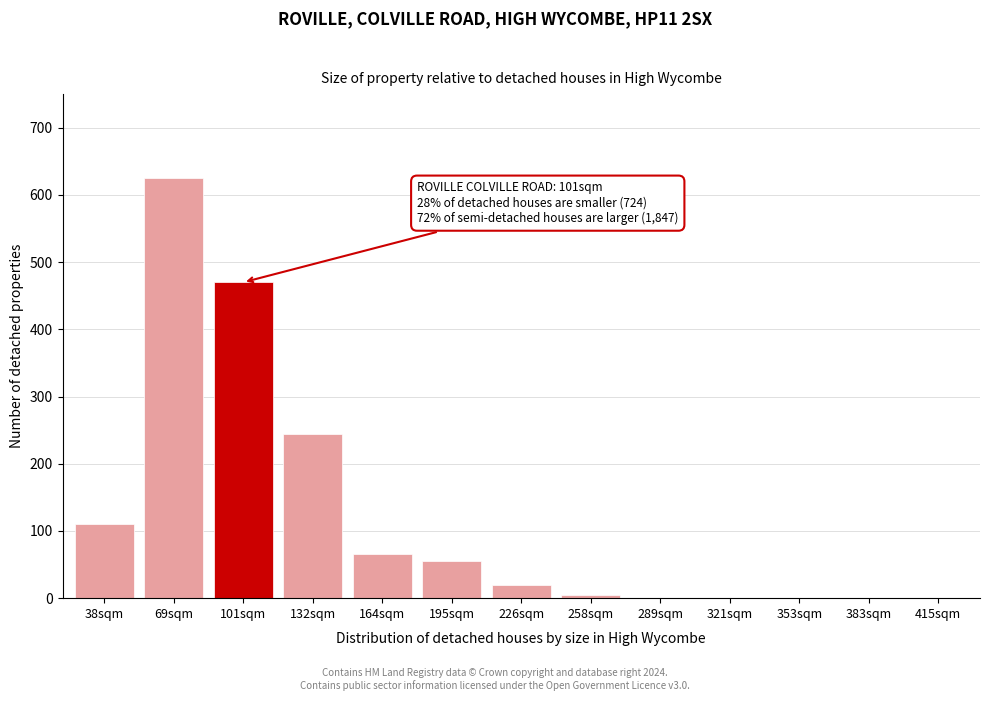

Reading left to right, transcribe all the data shown in this chart.

38sqm=110	69sqm=625	101sqm=470	132sqm=245	164sqm=65	195sqm=55	226sqm=20	258sqm=5	289sqm=0	321sqm=0	353sqm=0	383sqm=0	415sqm=0